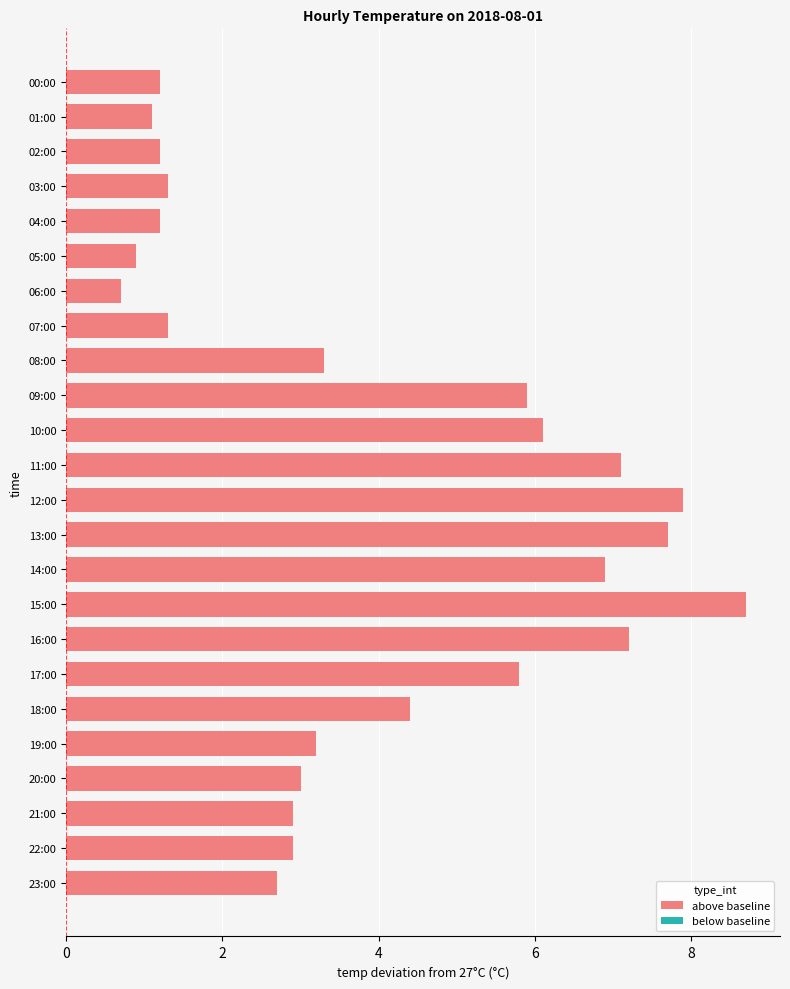

Are the bars grouped side by side (vs. stacked)?

No